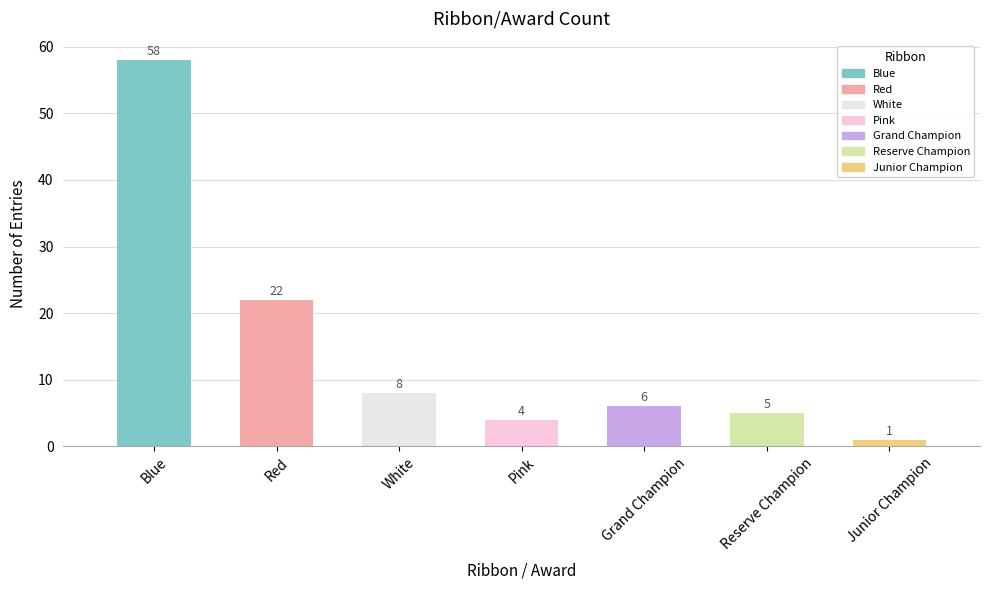

What is the change in value from Reserve Champion to Junior Champion?

-4